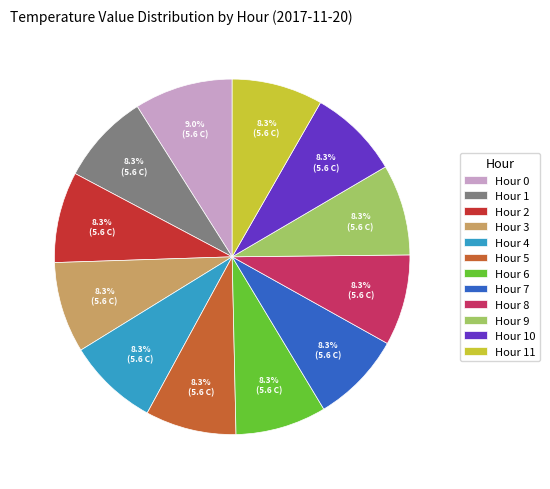

Combined, what portion of the pie is Hour 2 and Hour 0?

17.2%